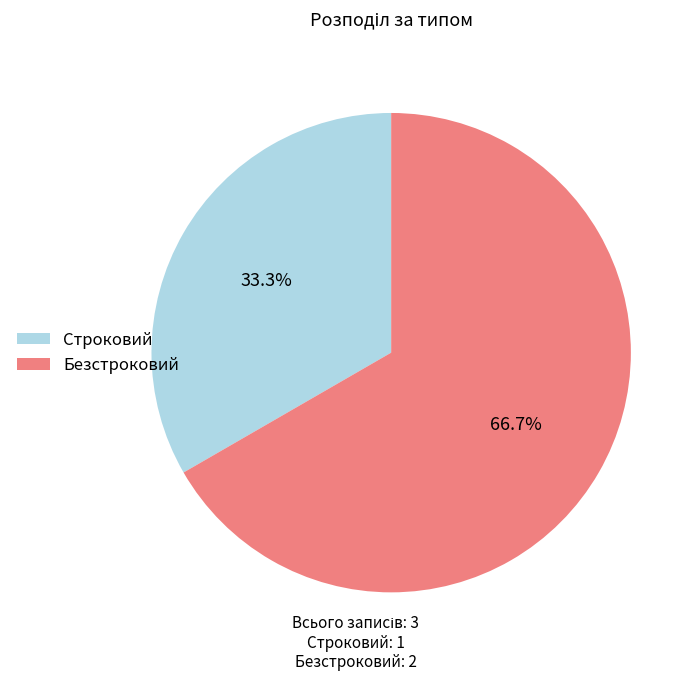

Which category has the smallest portion of the pie?

Строковий